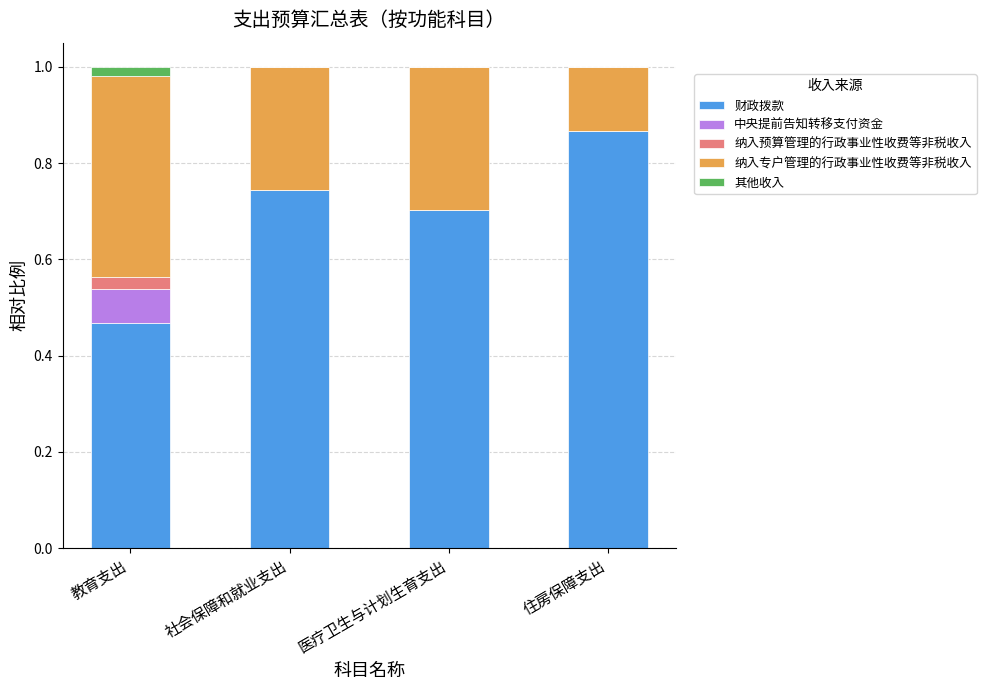

What is the total value across all series at 住房保障支出?

1.0